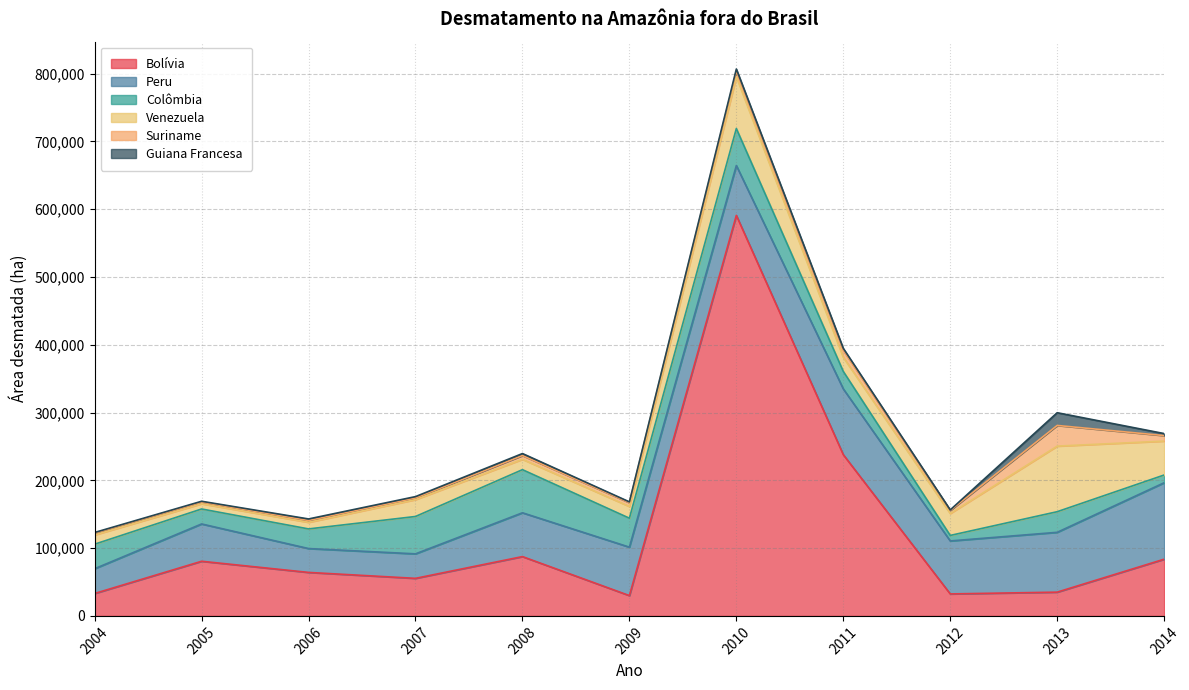

How many interior local peaks does the Bolívia series have?

3